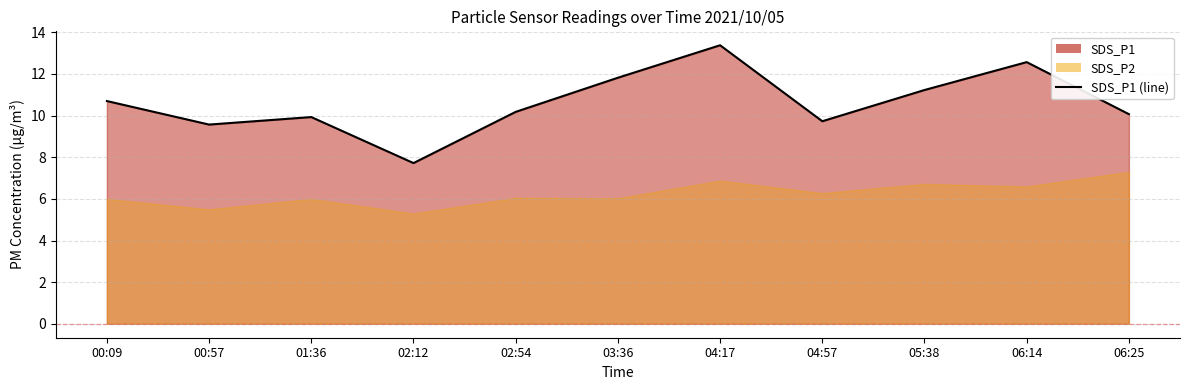

At which category does the chart reach its peak across all series?

04:17